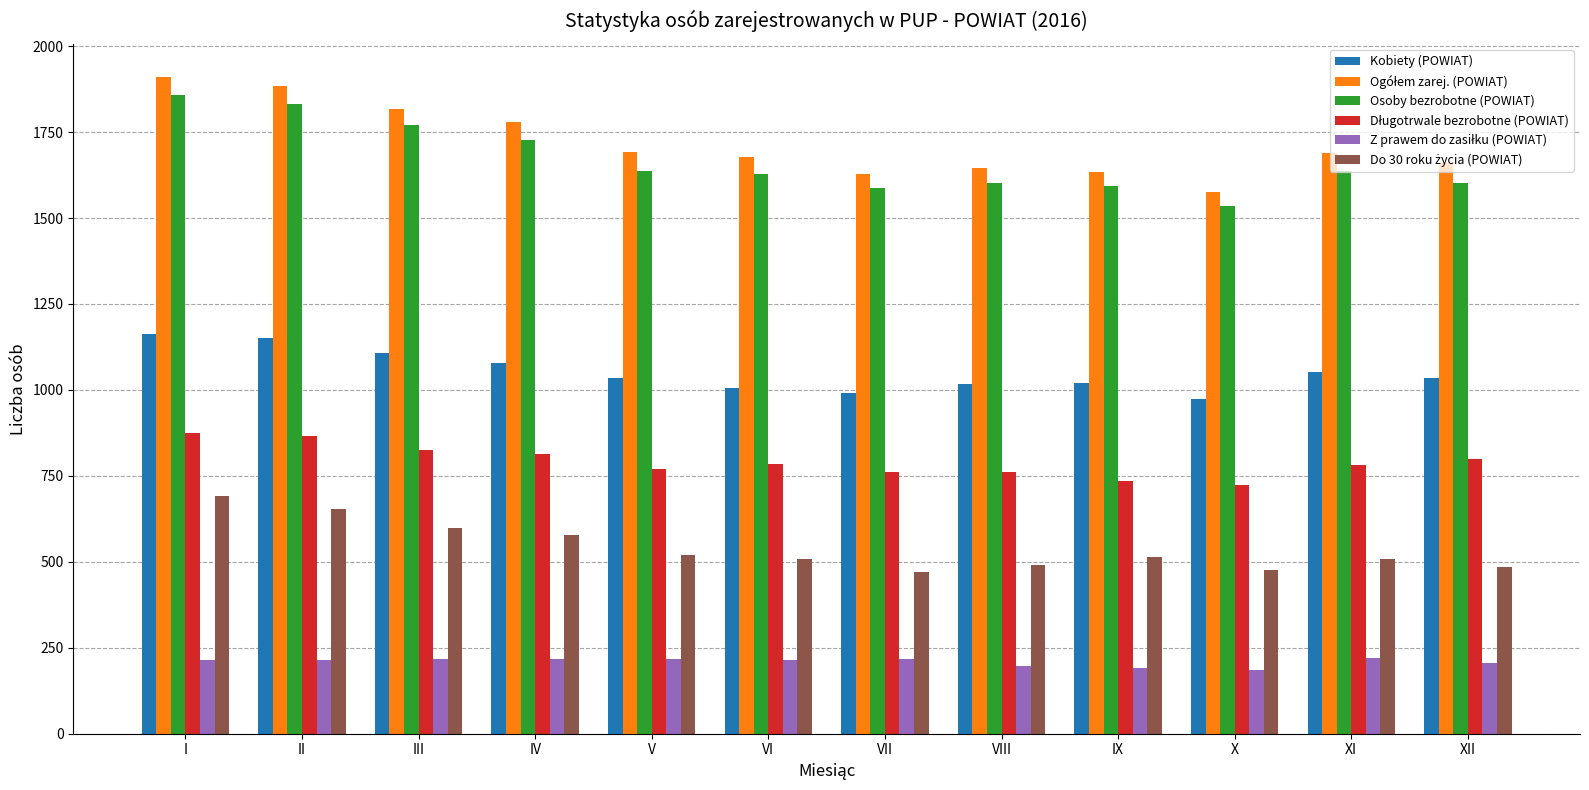

What is the difference between the highest and lowest values at XI?

1470